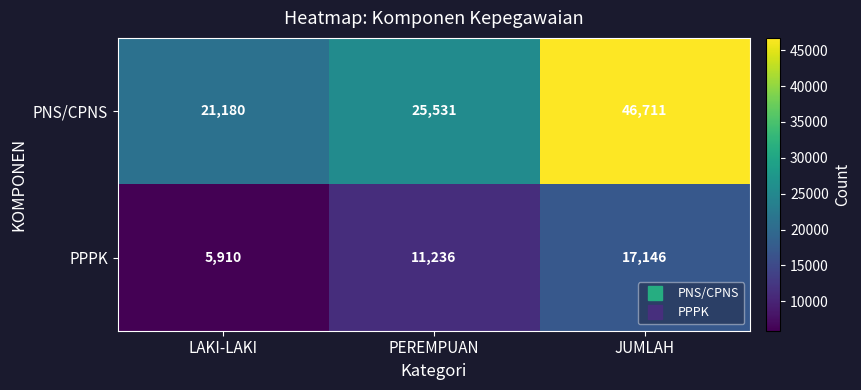

What is the smallest value displayed?

5910